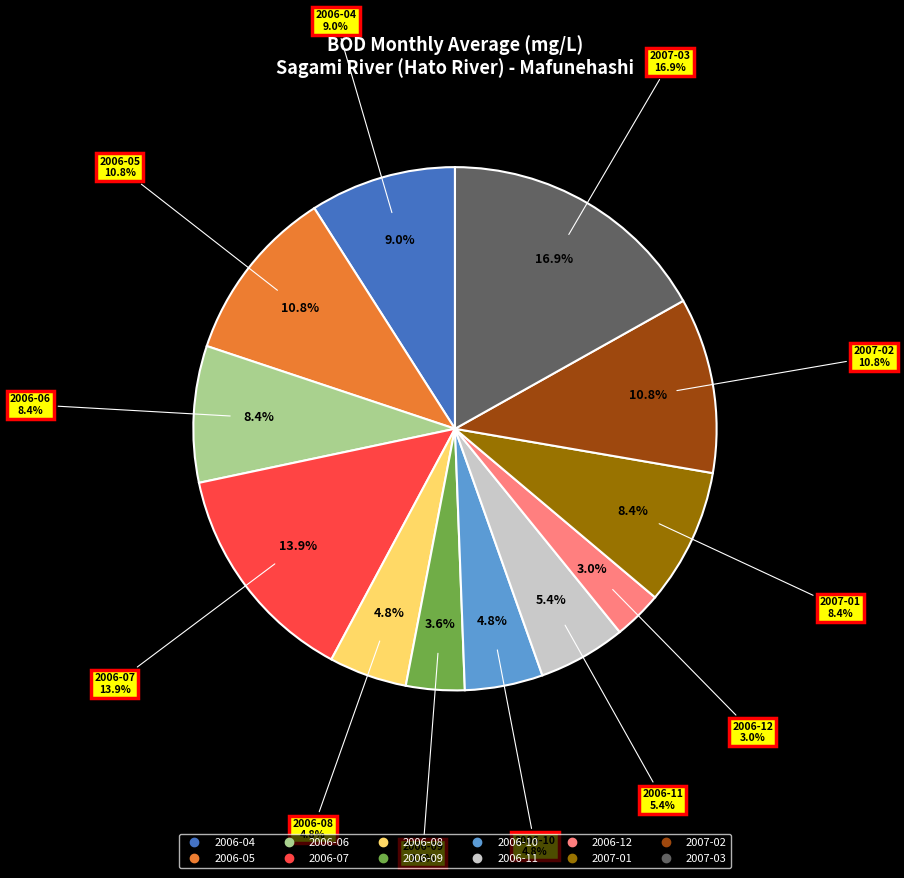

Does any single category account for the majority?

No